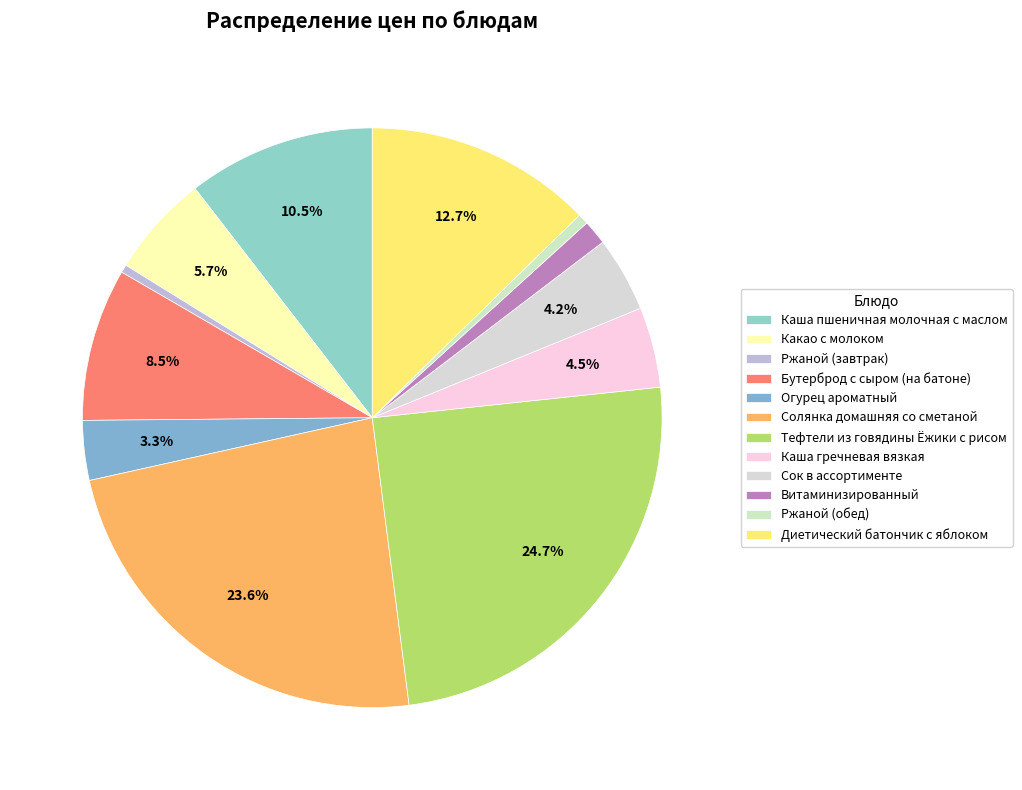

What percentage is the Тефтели из говядины Ёжики с рисом slice, to the nearest percent?

25%